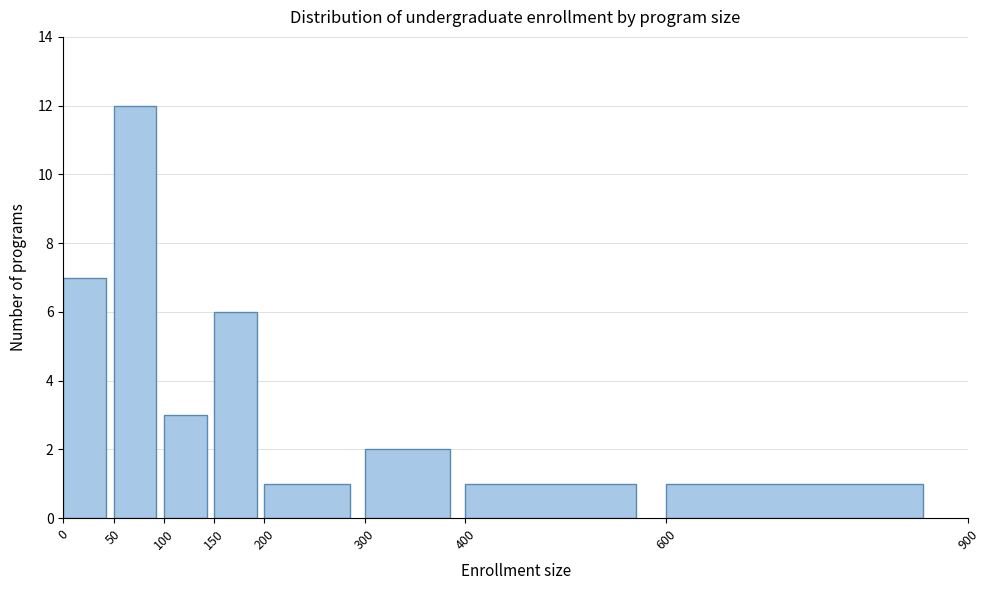

What is the height of the bar covering 600 to 900 on the x-axis? The values are not printed on the chart, so give them approximately, as read against the axis.

1